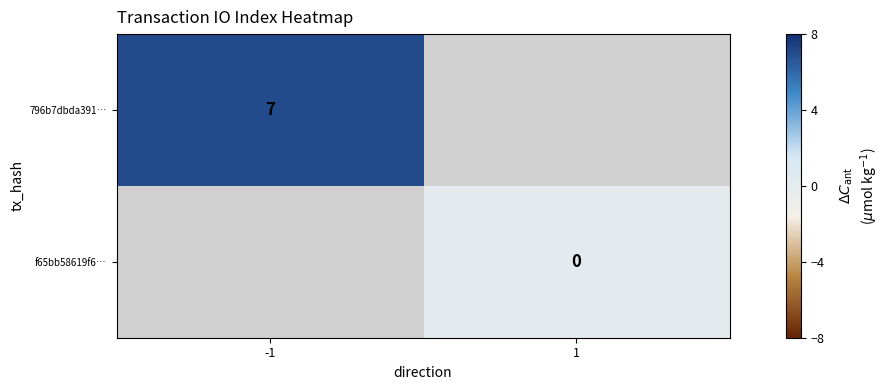

How many distinct data groups are displayed?

2